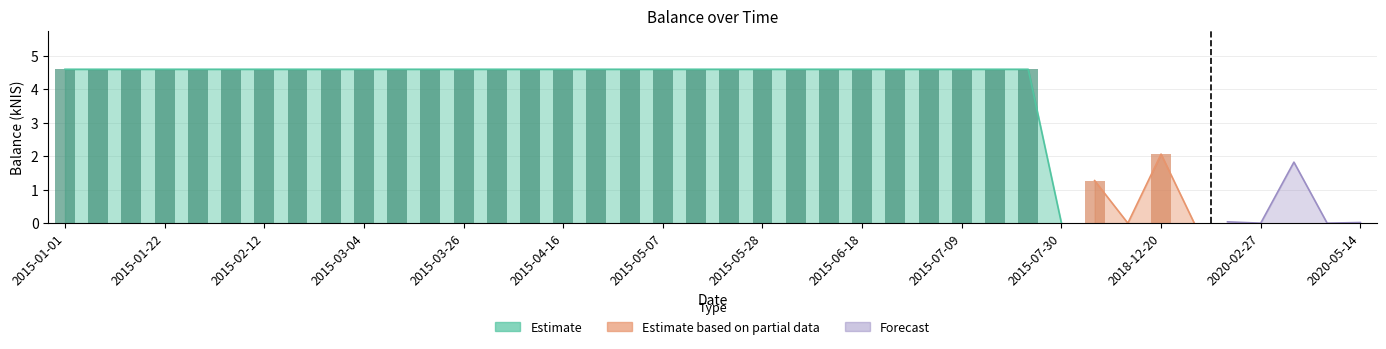

What position from the left is 2015-06-18?

25